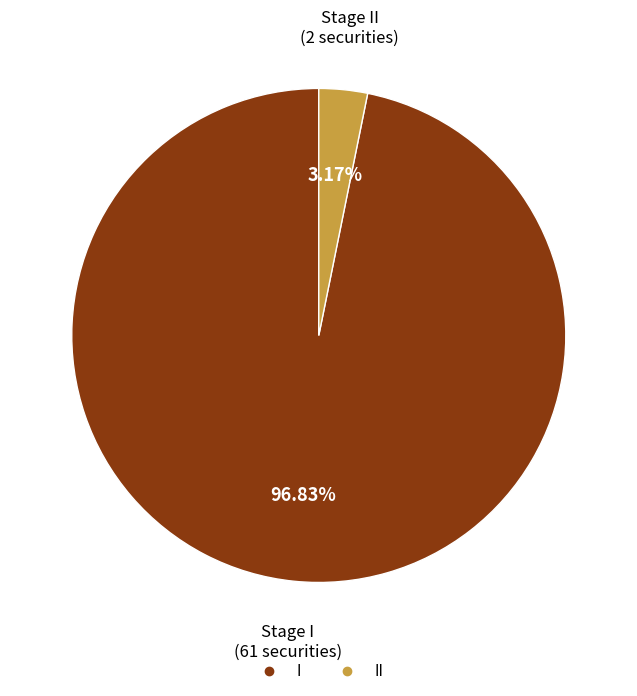

How many segments does this pie chart have?

2